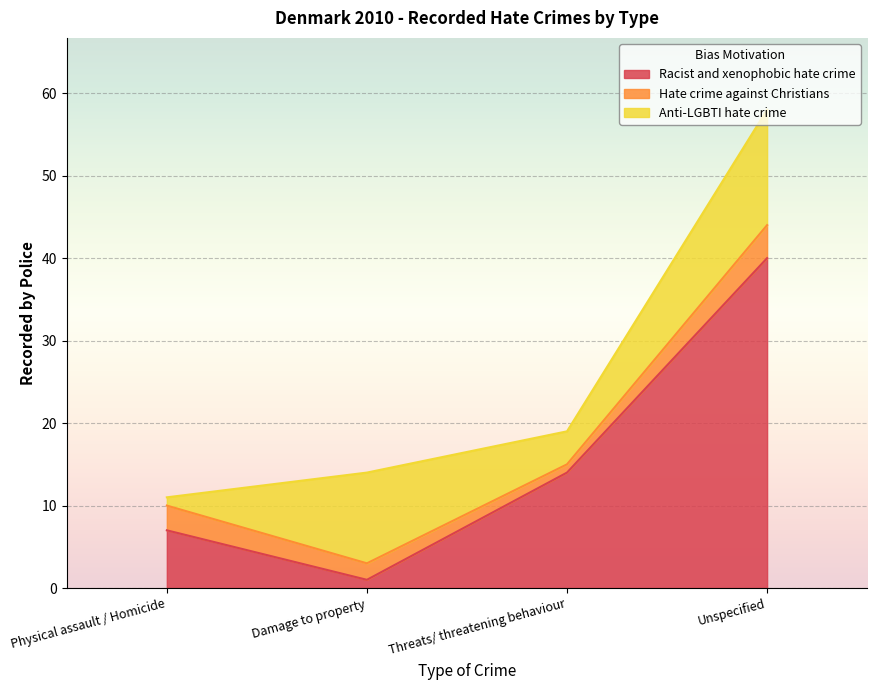

Between Physical assault / Homicide and Threats/ threatening behaviour, which is larger?

Threats/ threatening behaviour